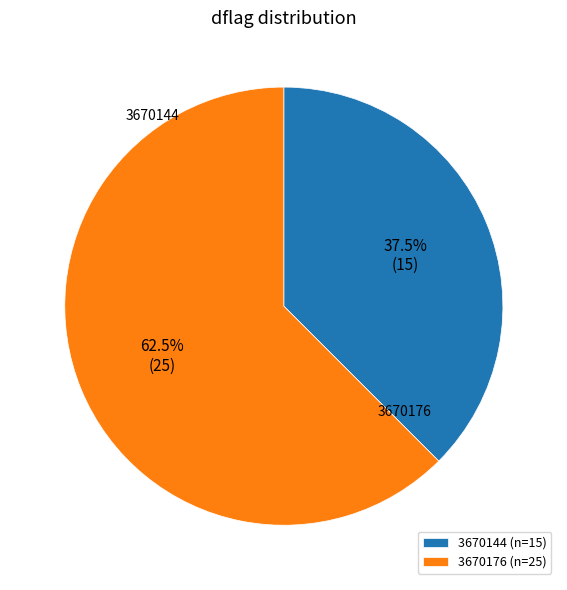

Which slice is the smallest?

3670144